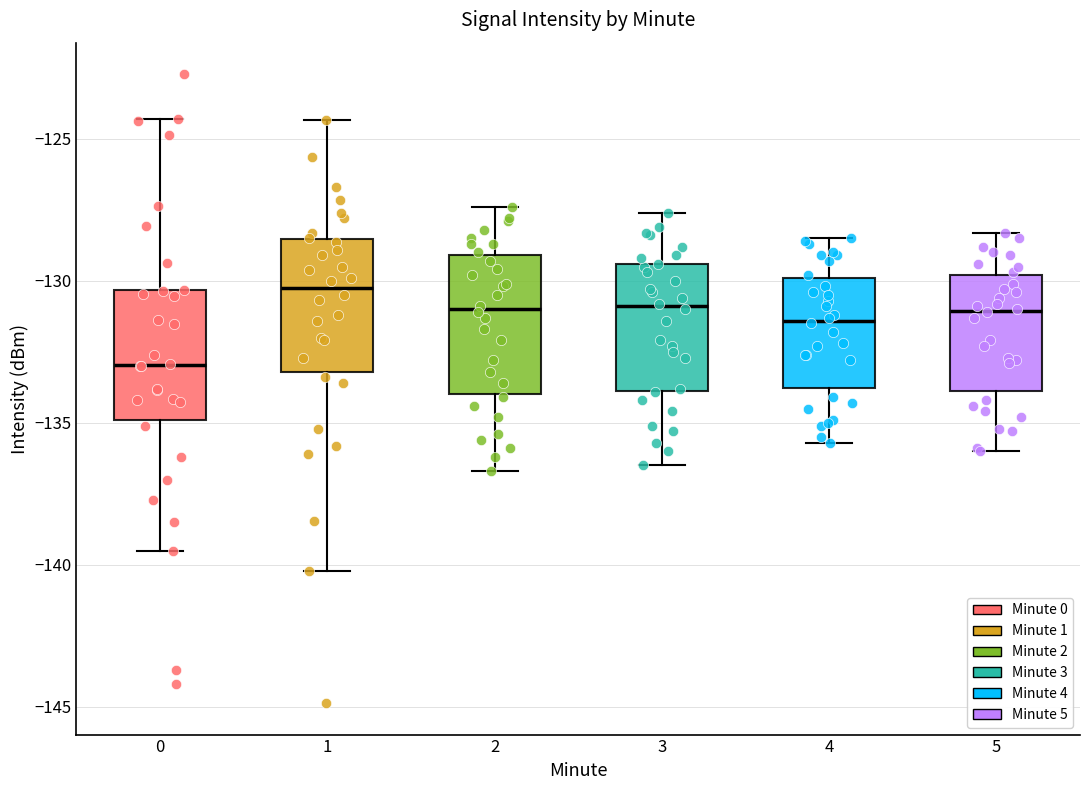

Reading left to right, read every box against the y-axis: the position of its median line, the range the box covers, and the ends of its whiskers. The values are not printed on the chart, so give them approximately, as read against the axis.

0: median -133.0, box -135.0 to -130.5, whiskers -139.5 to -124.5
1: median -130.0, box -133.0 to -128.5, whiskers -140.0 to -124.5
2: median -131.0, box -134.0 to -129.0, whiskers -136.5 to -127.5
3: median -131.0, box -134.0 to -129.5, whiskers -136.5 to -127.5
4: median -131.5, box -134.0 to -130.0, whiskers -135.5 to -128.5
5: median -131.0, box -134.0 to -130.0, whiskers -136.0 to -128.5